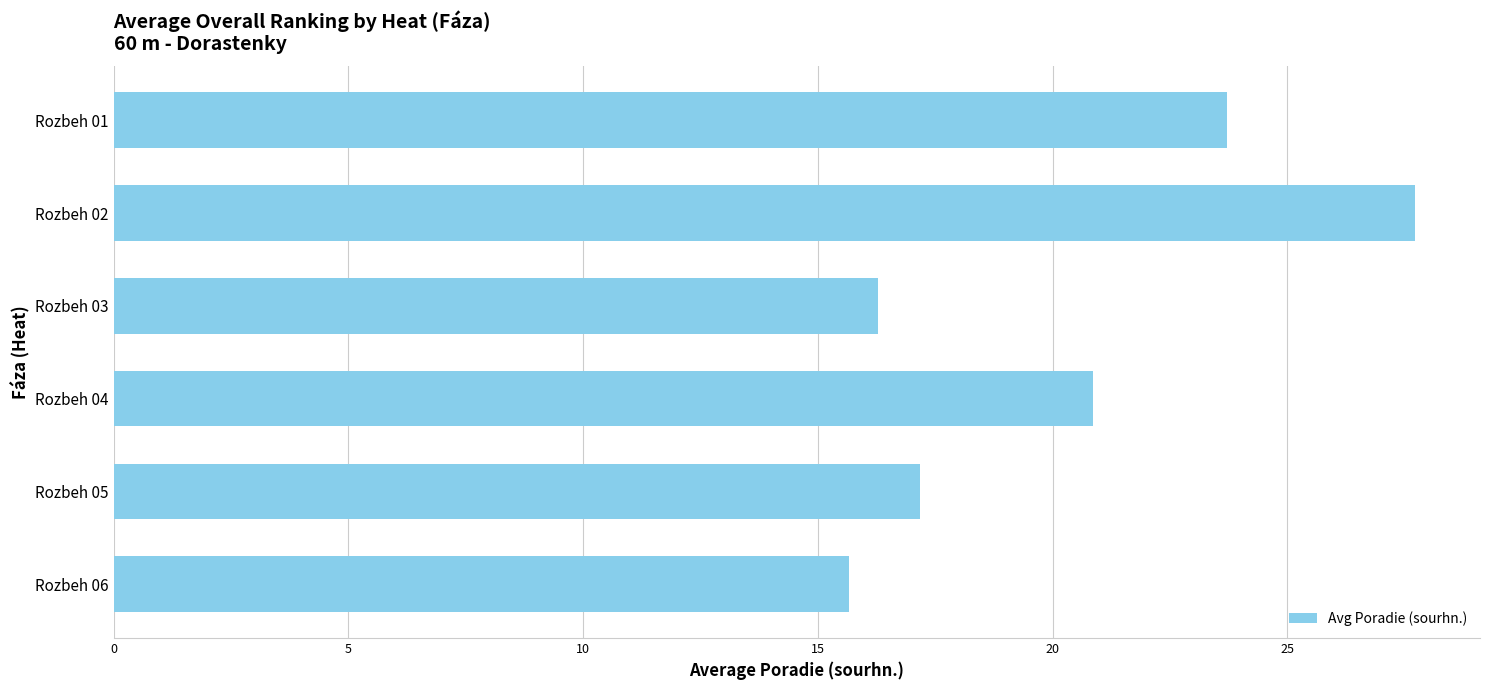

Are the bars horizontal?

Yes